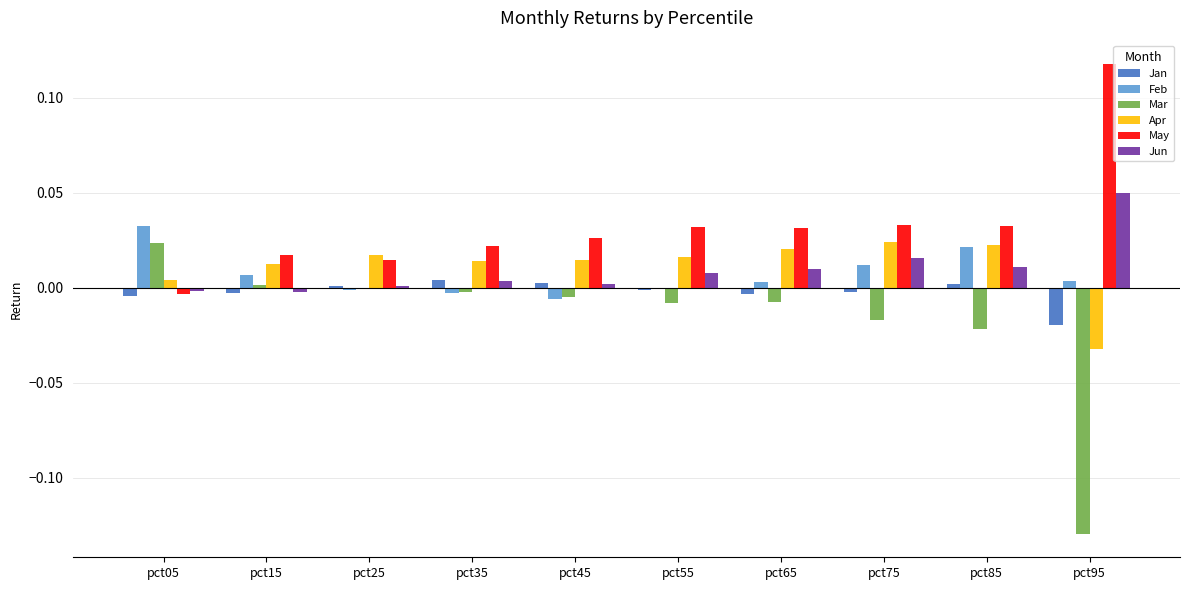

The Jun series shows -0.0 at pct05. True or false?

True